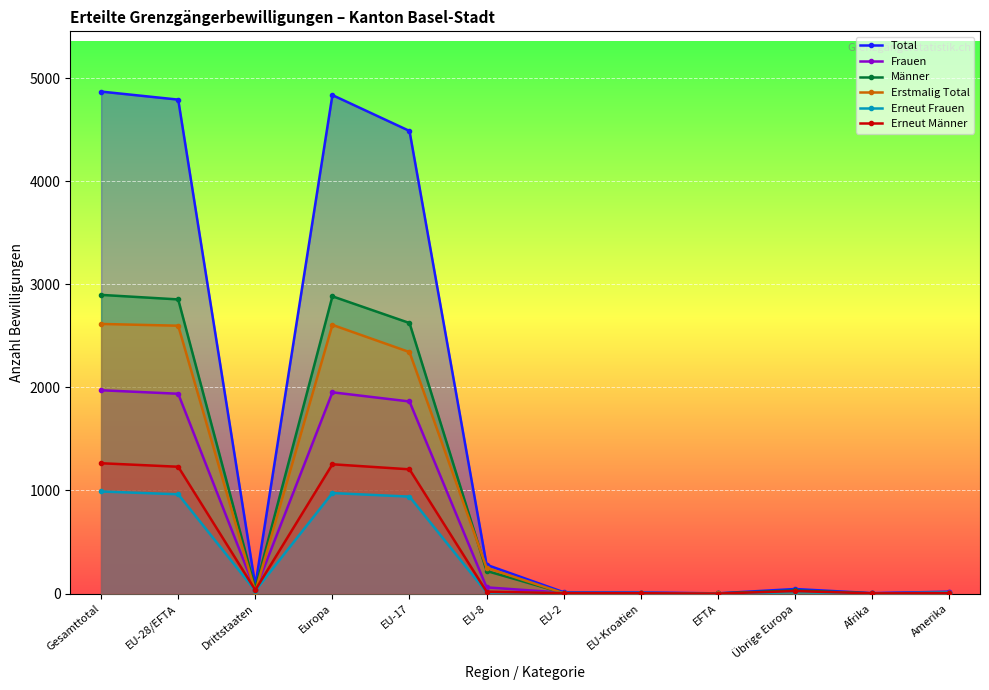

How many interior local peaks does the Männer series have?

2